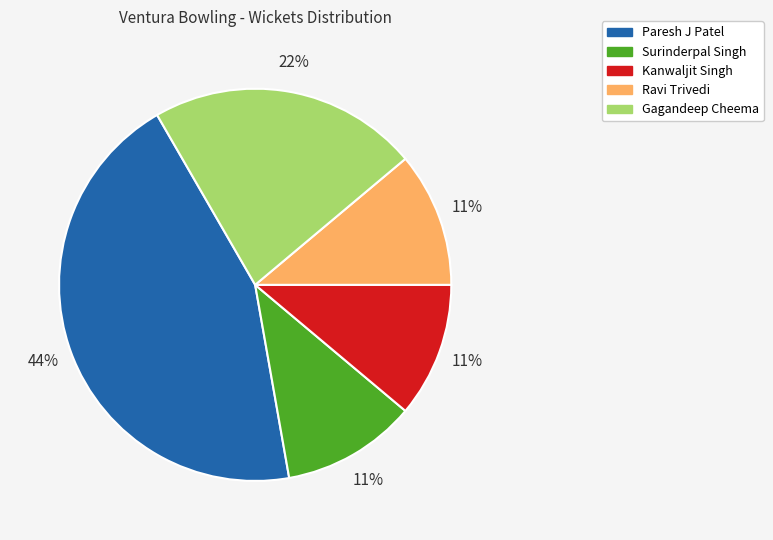

How many slices are in this pie chart?

5